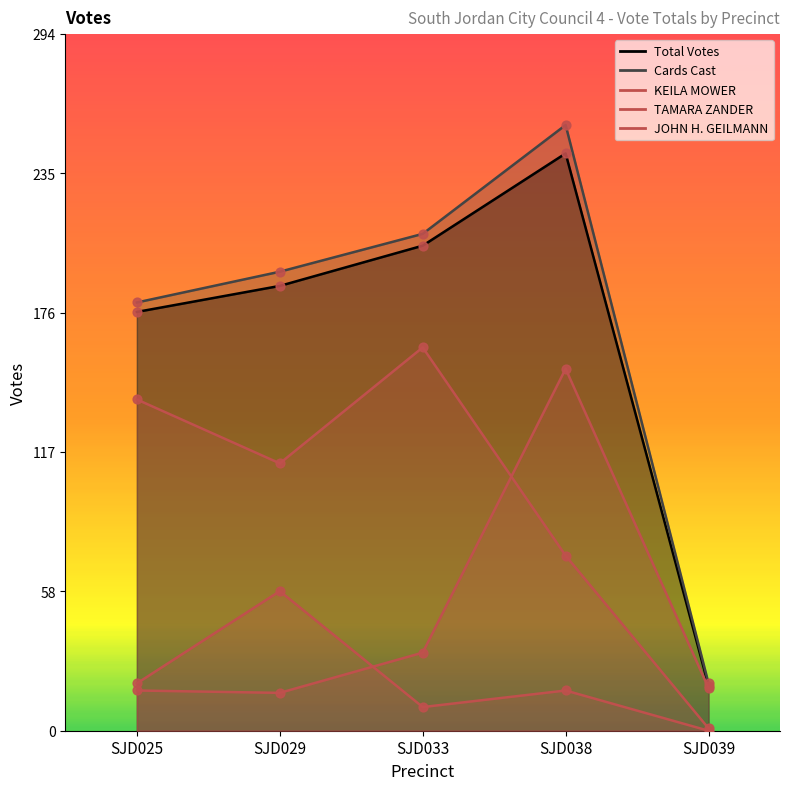

Is the value of JOHN H. GEILMANN at SJD029 greater than the value of TAMARA ZANDER at SJD039?

Yes